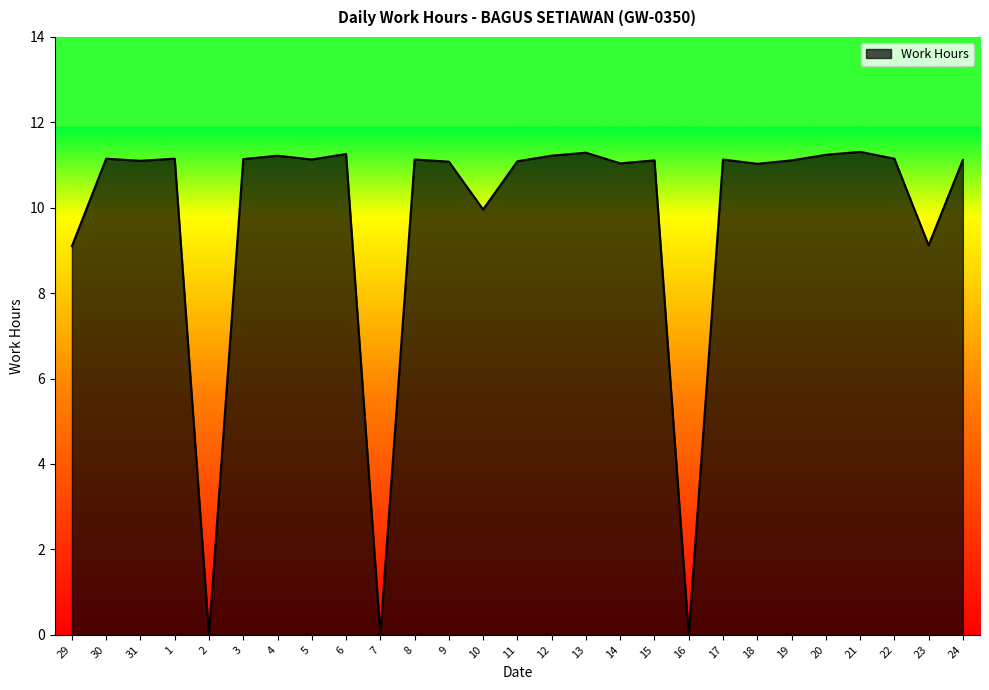

True or false: the data shows 7.1 at 7.

False